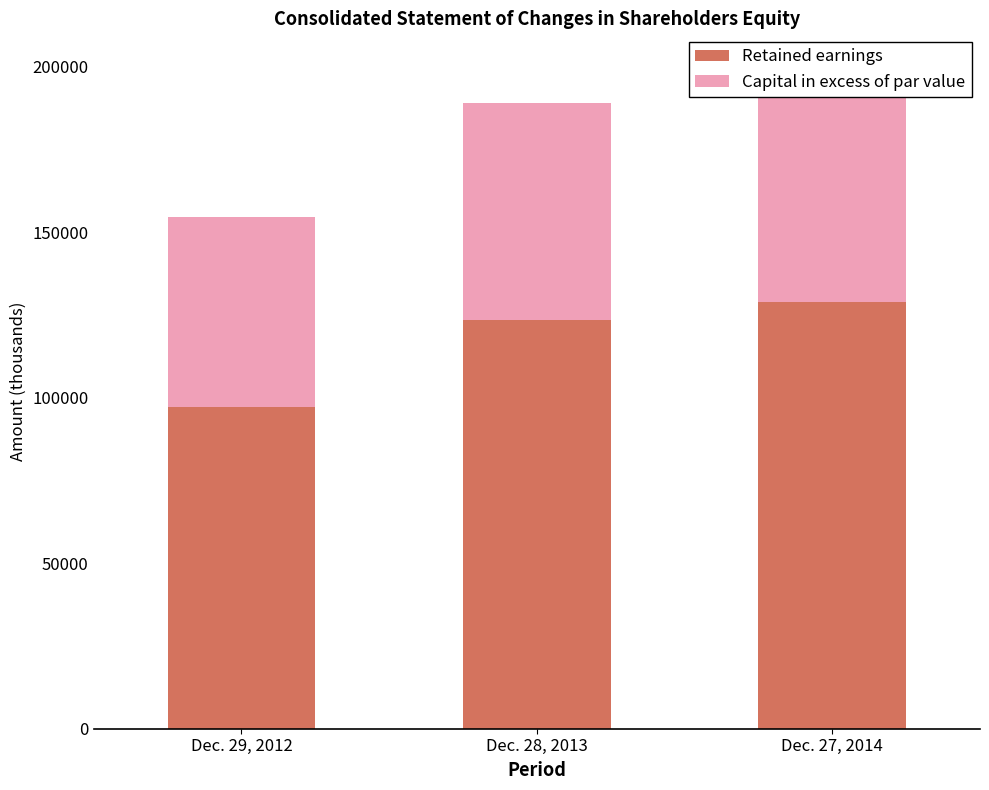

At which label is Retained earnings closest to 113030?

Dec. 28, 2013